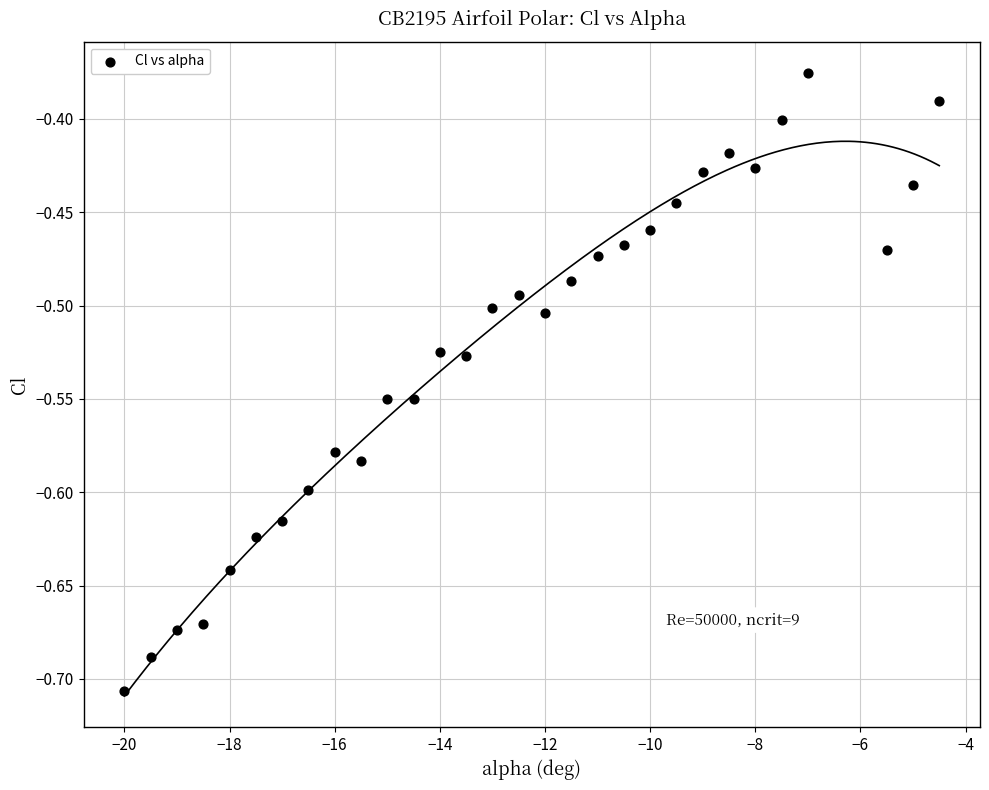

What is the range of Y values (max minus min)?

0.3